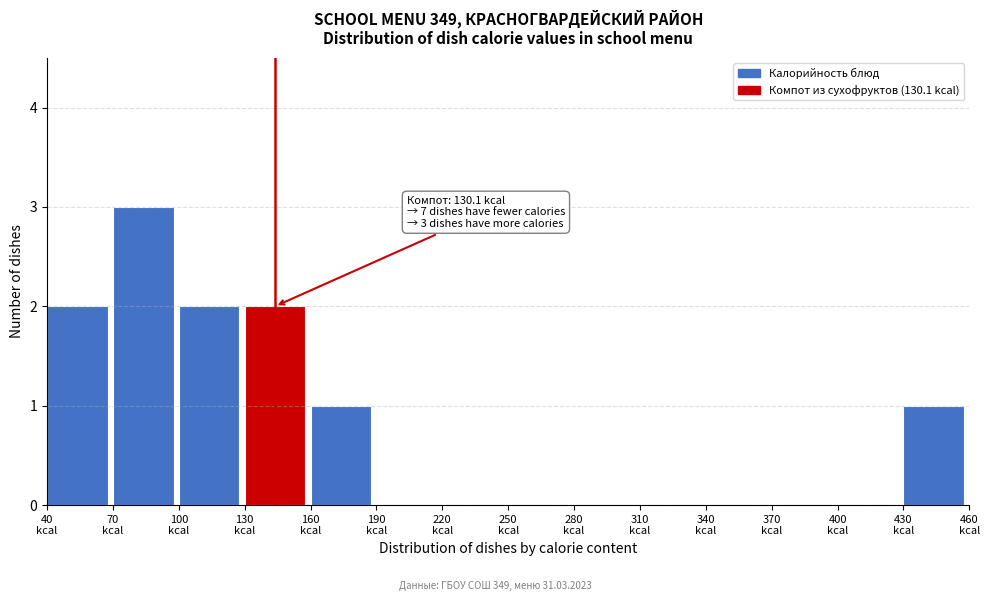

Over which range of the x-axis is the bar tallest?

70 to 100